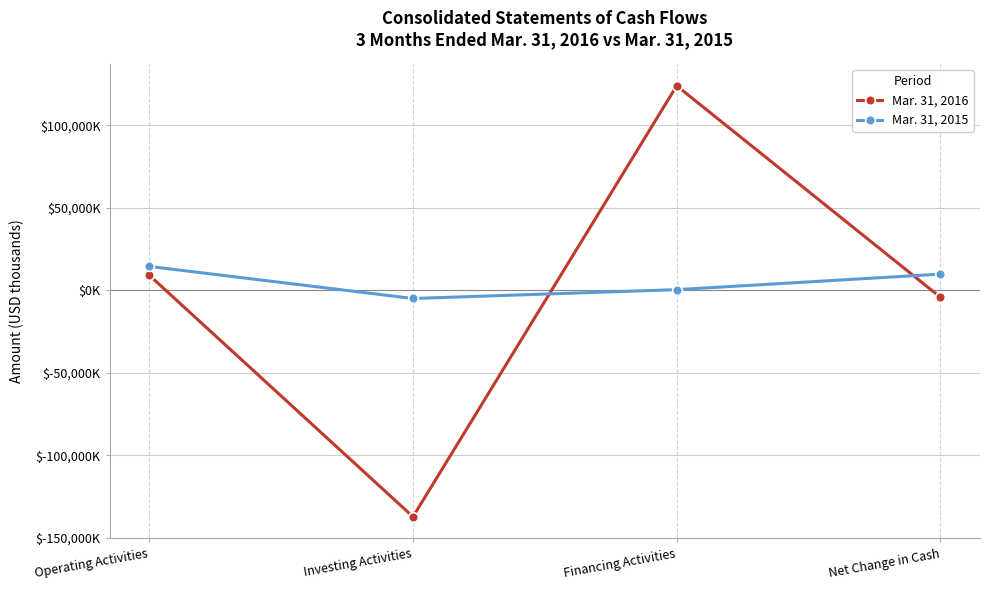

Is this an area chart (filled region under the line)?

No